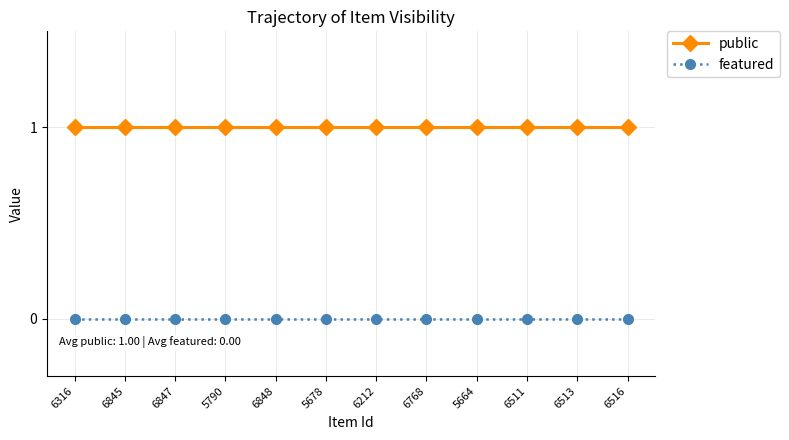

Count the number of data series in this chart.

2